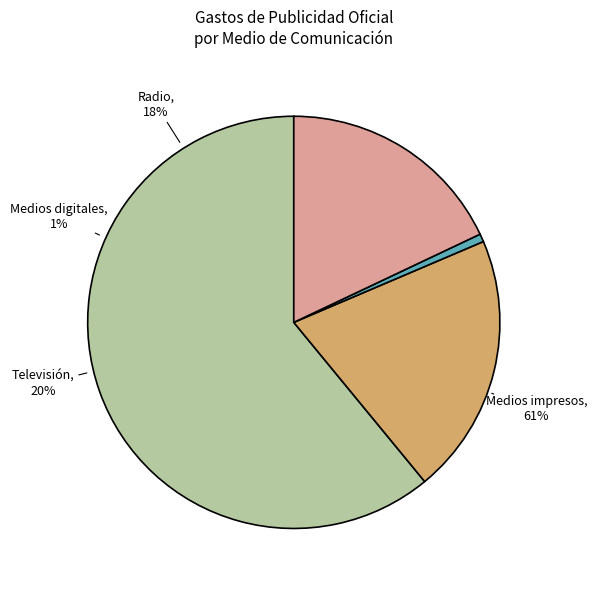

Rank the categories by value from highest to lowest.

Medios impresos, Televisión, Radio, Medios digitales